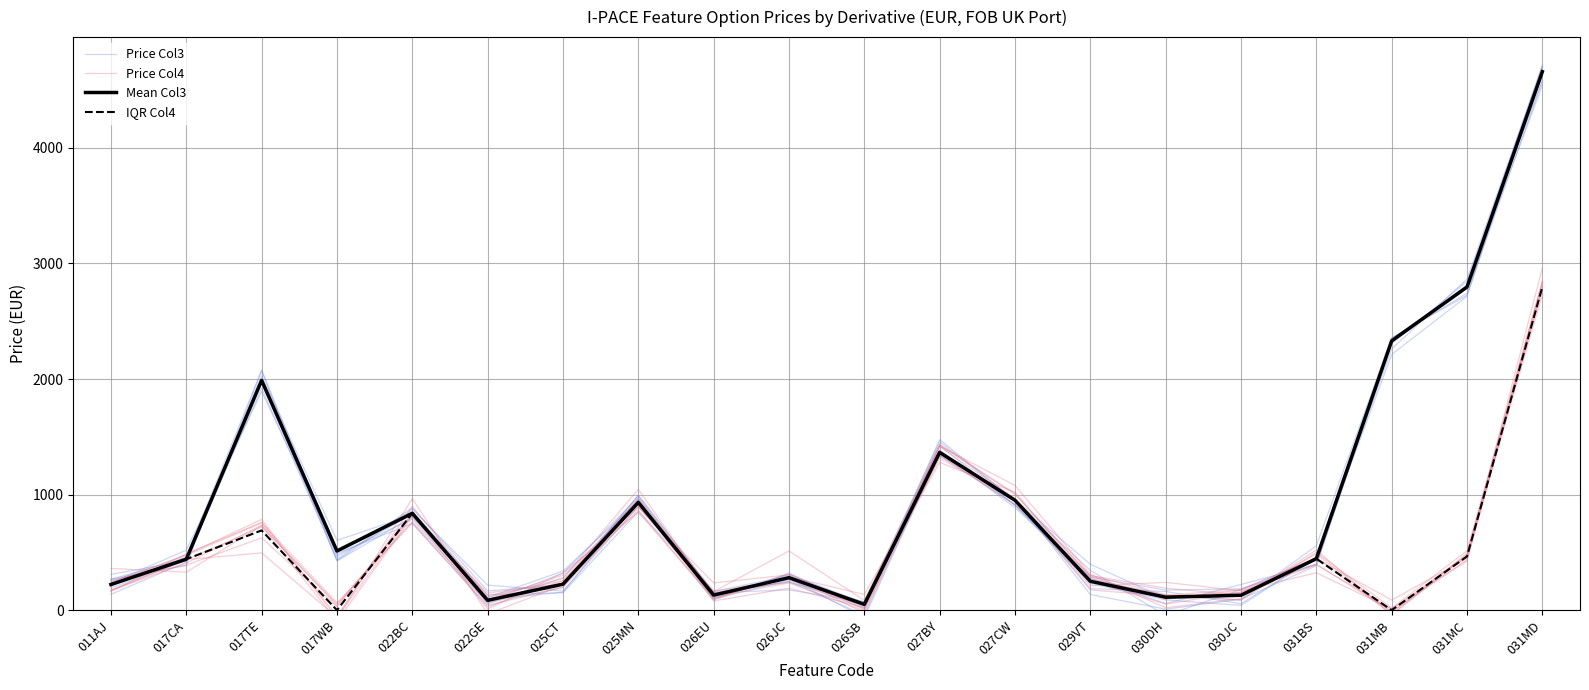

What position from the right is 031MB?

3